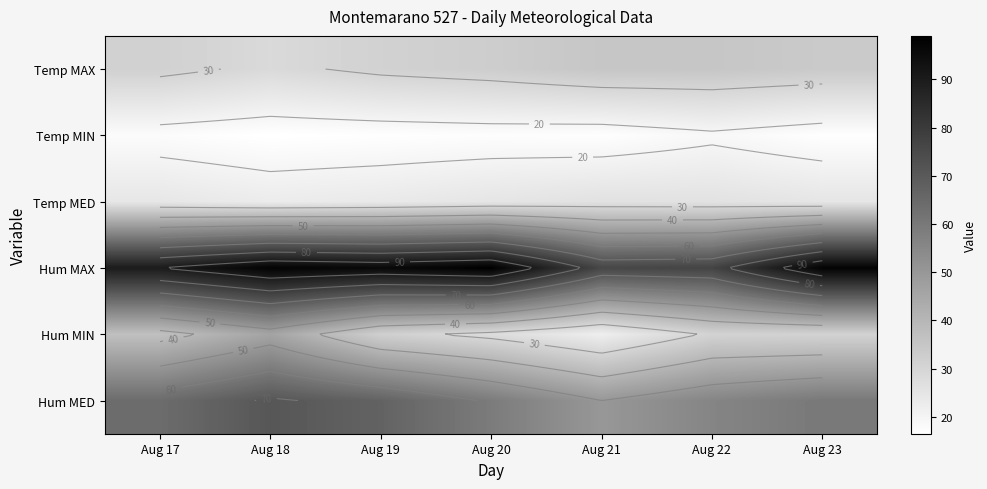

What is the lowest value of the Hum MED series?

50.0